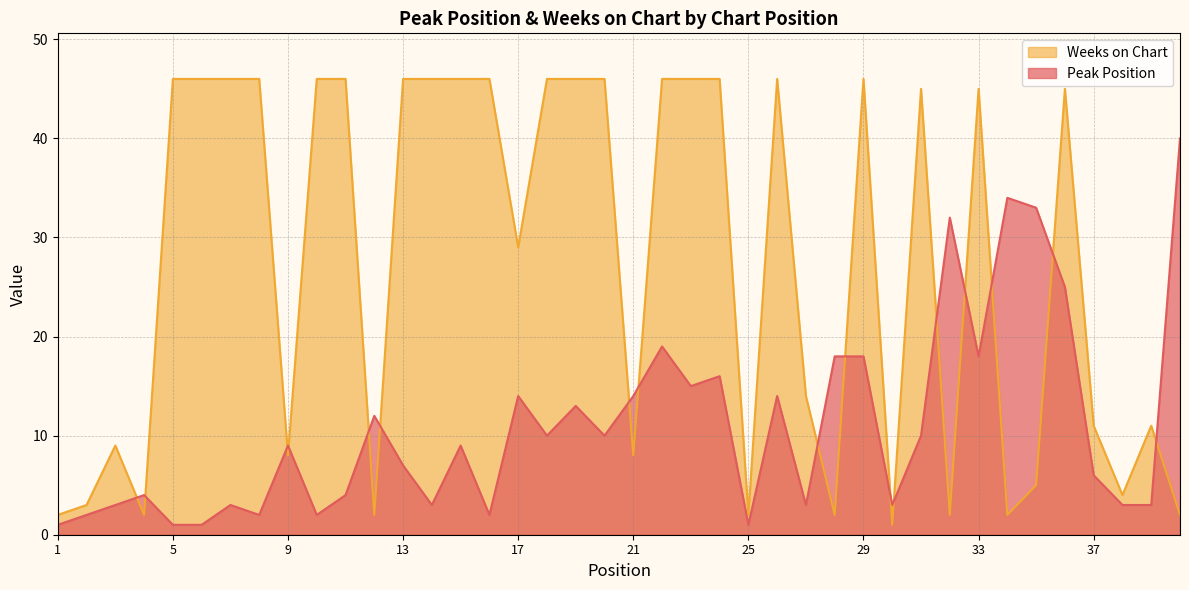

Where do Weeks on Chart and Peak Position first cross each other?

3 and 4